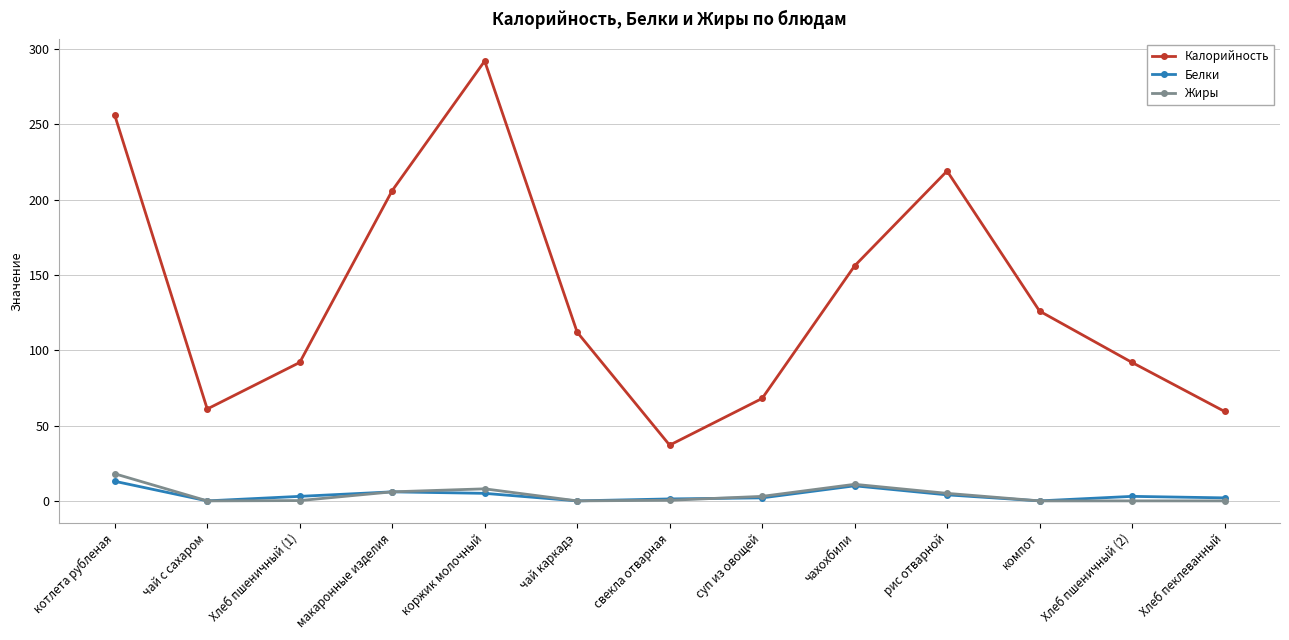

Is it true that Калорийность equals 120.4 at суп из овощей?

False